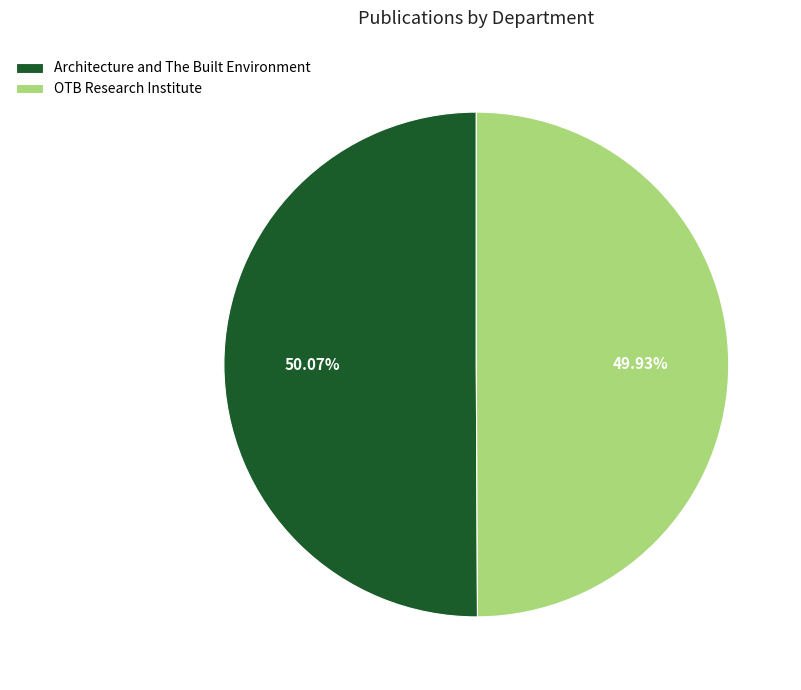

To the nearest percent, what is the combined percentage of OTB Research Institute and Architecture and The Built Environment?

100%